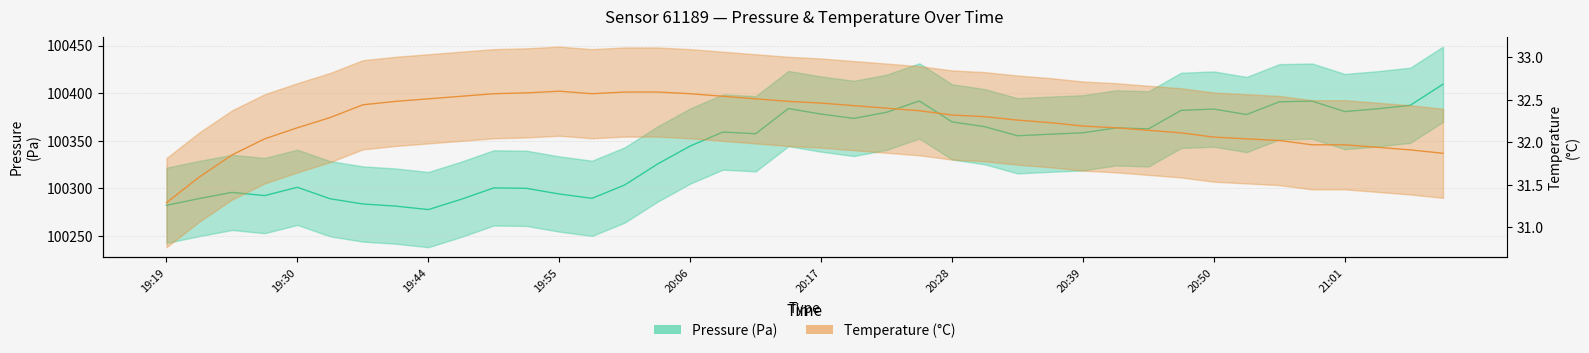

What is the difference between the maximum and minimum values in the Pressure (Pa) series?

131.6